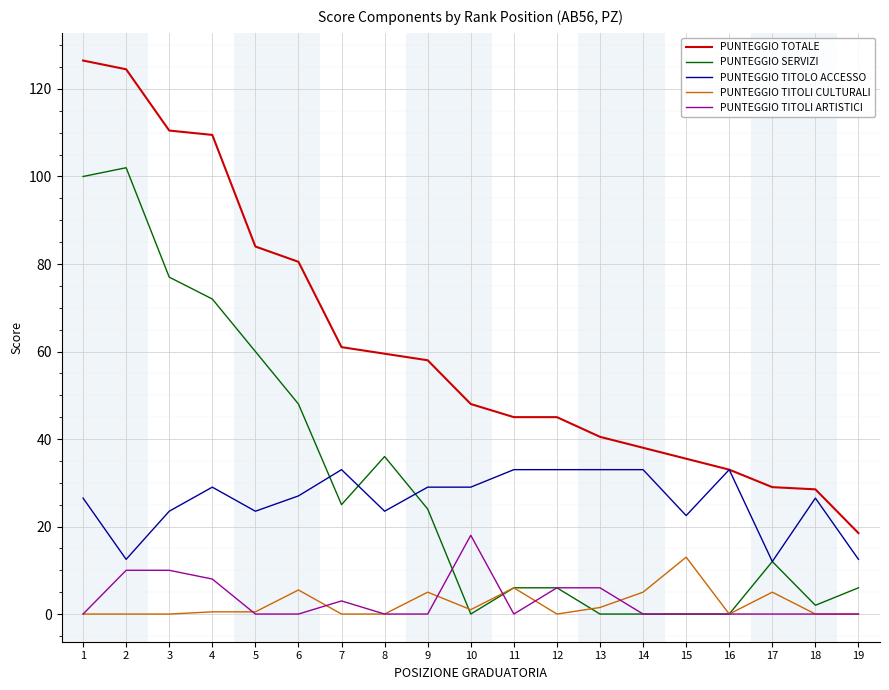

How many lines are shown in the chart?

5